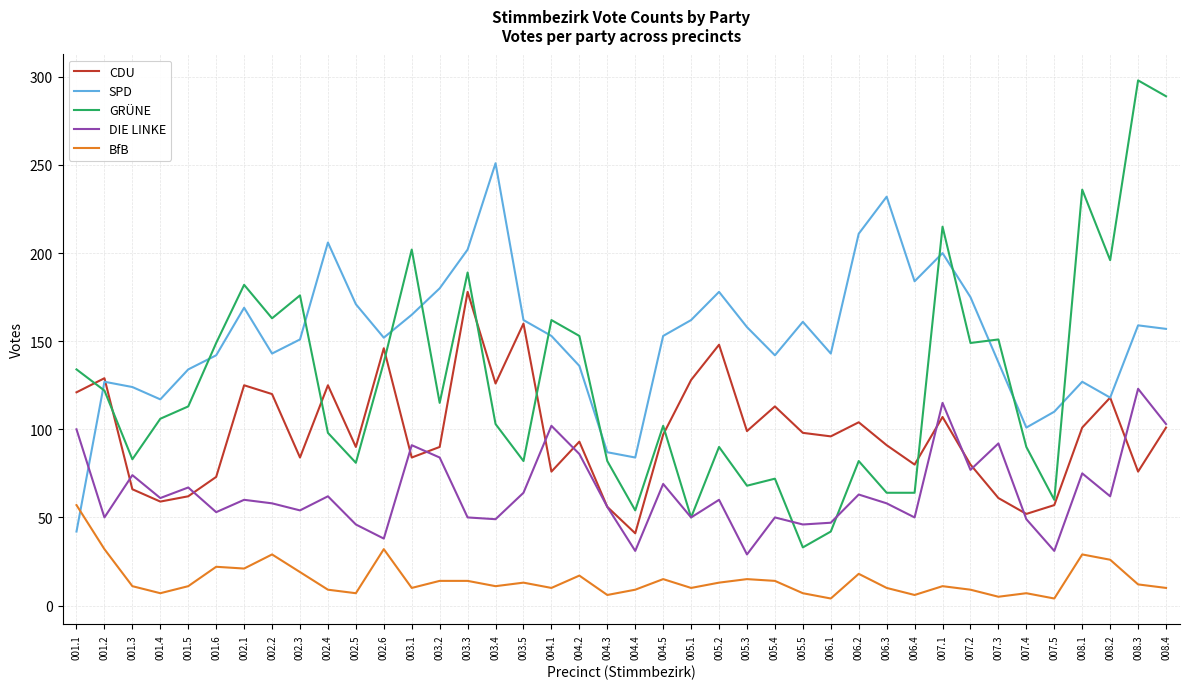

What is the average value of the GRÜNE series?

126